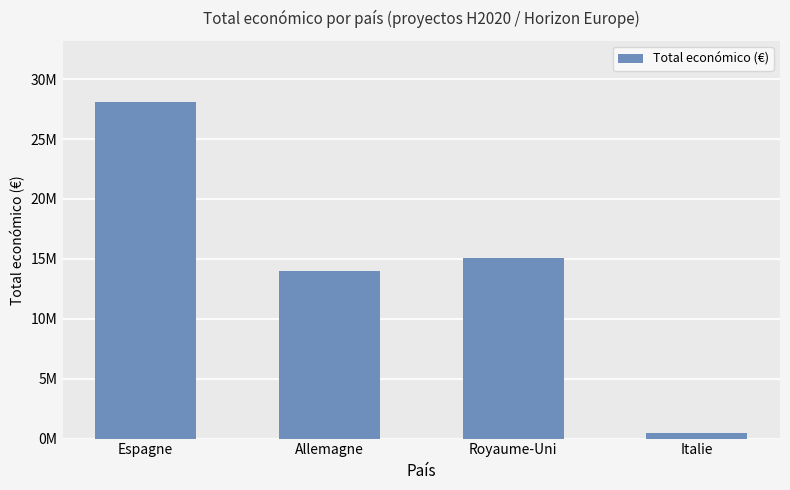

Reading left to right, transcribe all the data shown in this chart.

28120253	14007558	15037860	486000